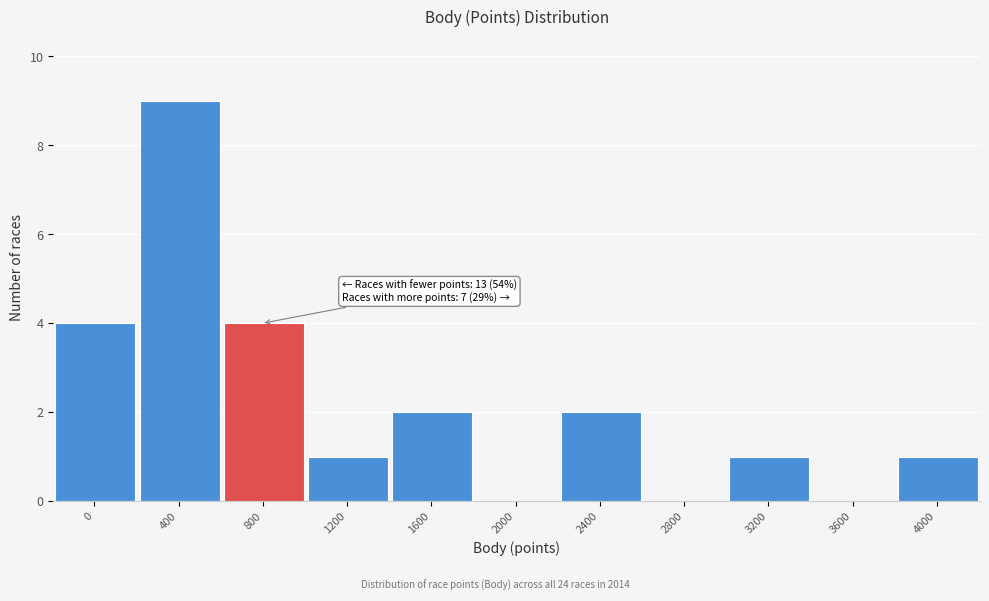

Reading left to right, transcribe all the data shown in this chart.

0=4	400=9	800=4	1200=1	1600=2	2000=0	2400=2	2800=0	3200=1	3600=0	4000=1